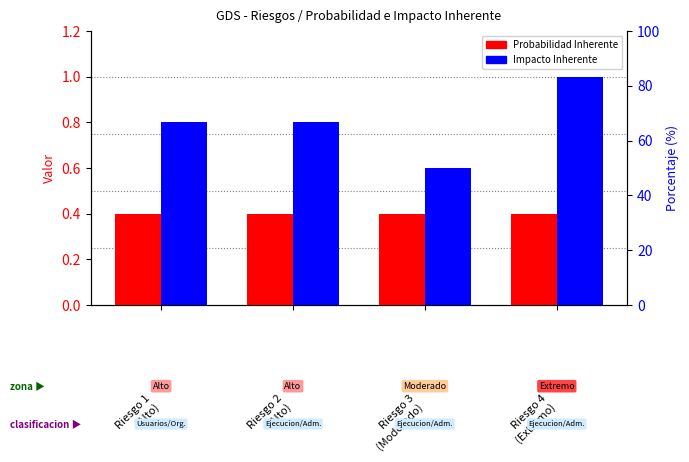

List the series in order of their overall mean, lowest first.

Probabilidad Inherente, Impacto Inherente